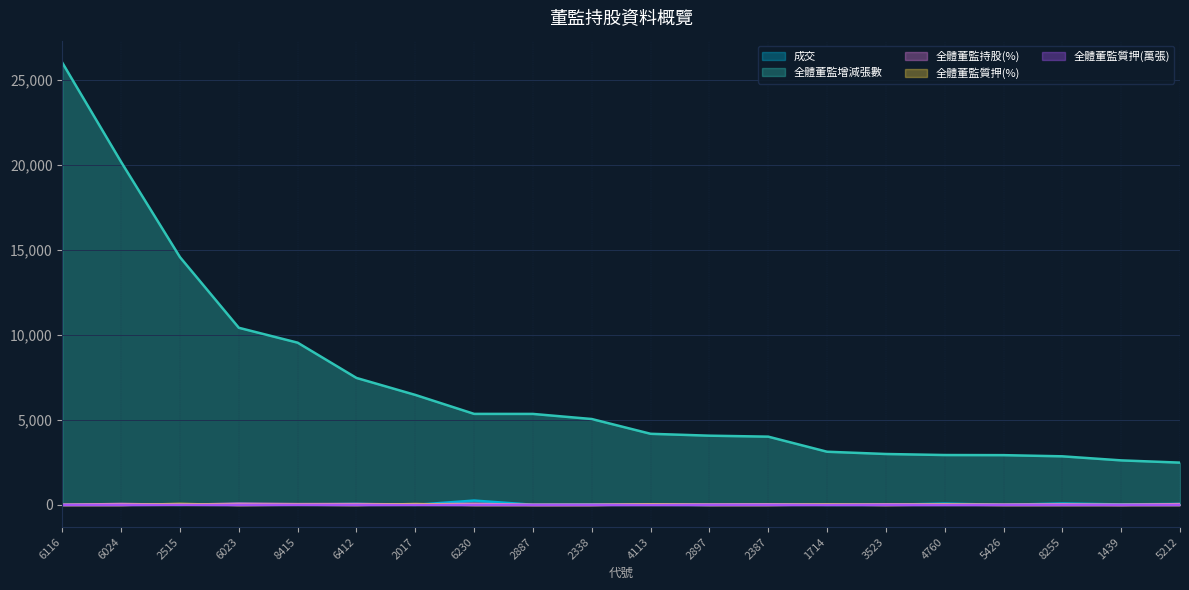

At which category does 全體董監質押(%) reach its first local valley?

6023